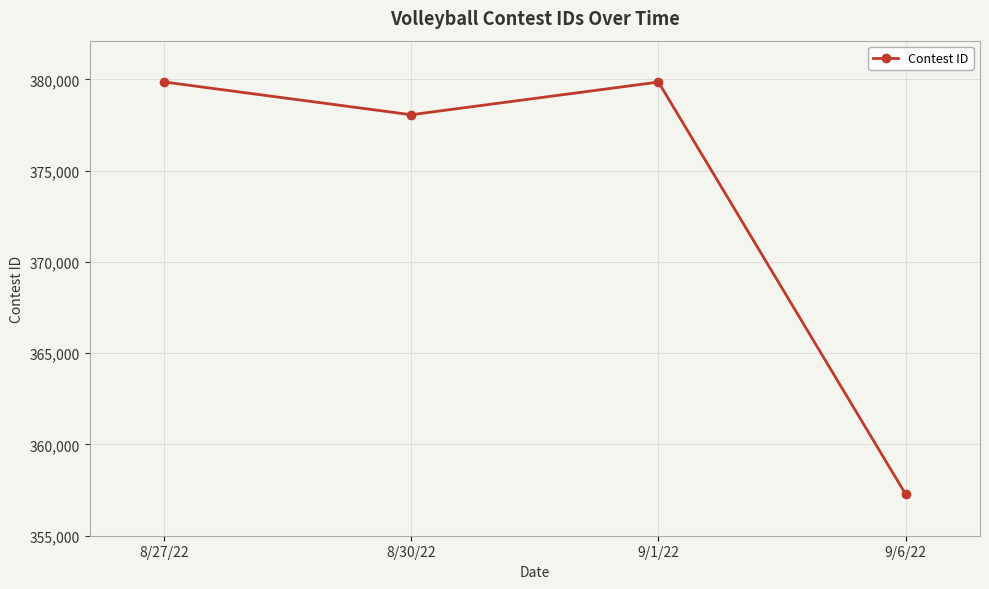

Read the value at 9/1/22.

379854